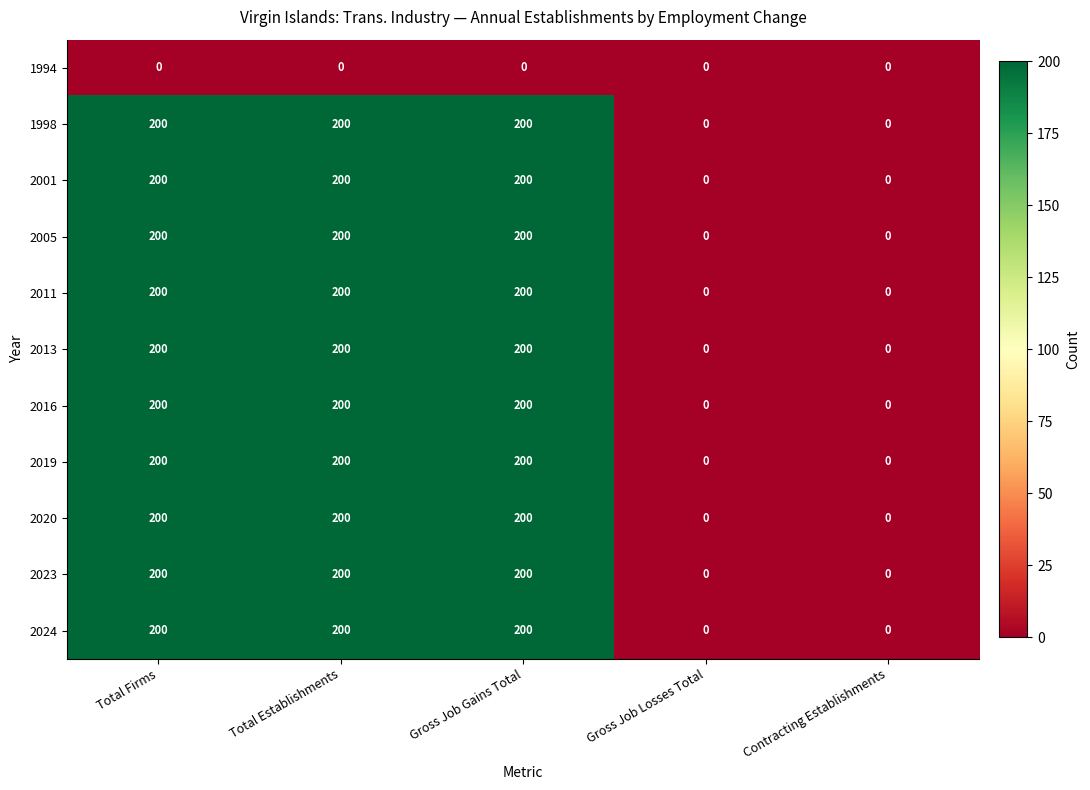

The value of 2016 at Total Firms is 109. True or false?

False